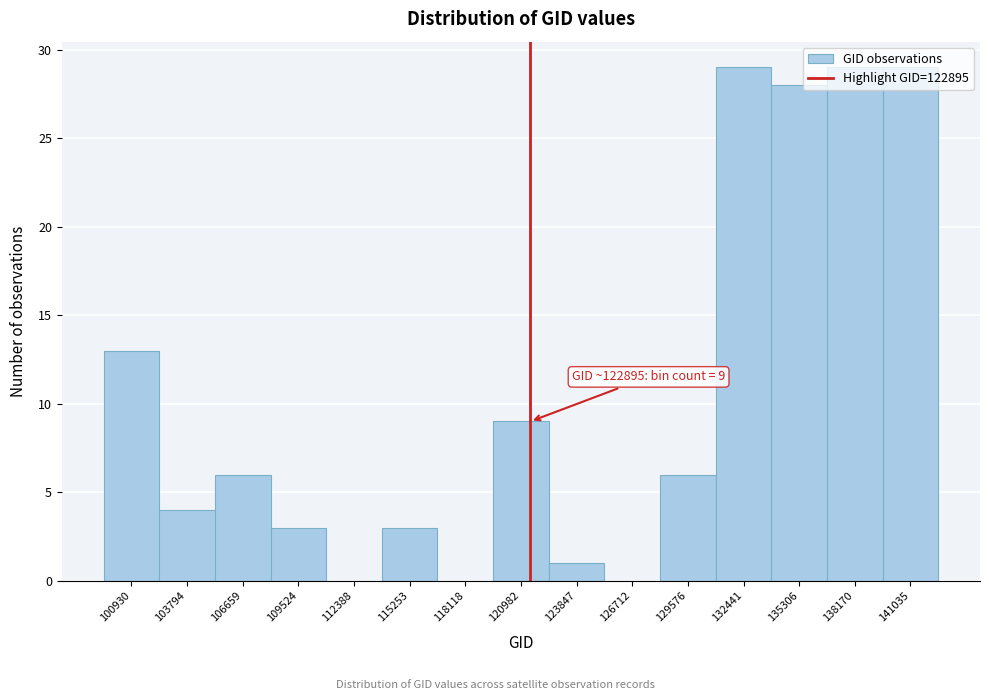

What is the greatest value displayed?

29